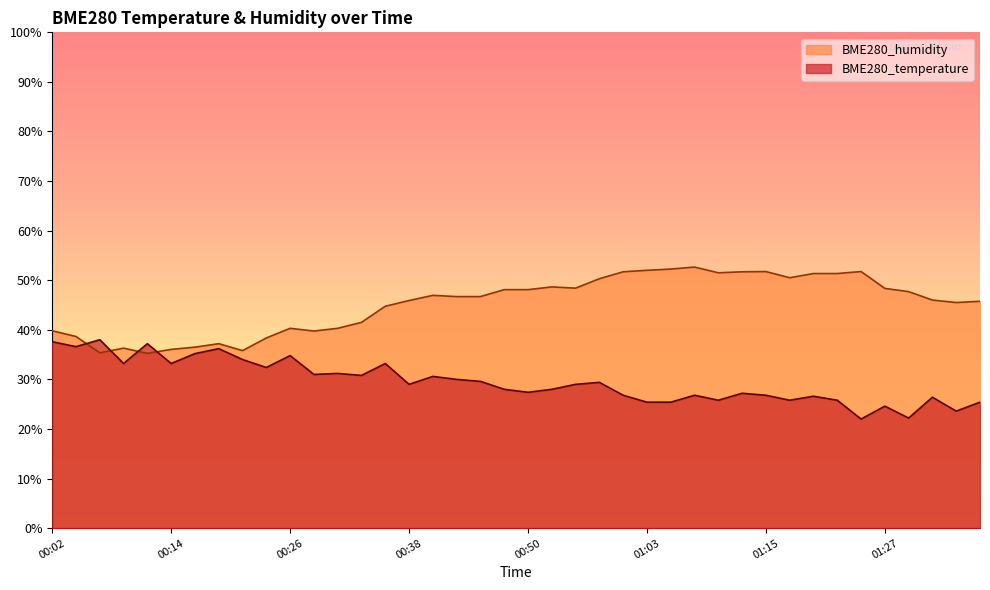

What is the highest value of the BME280_temperature series?

38.0